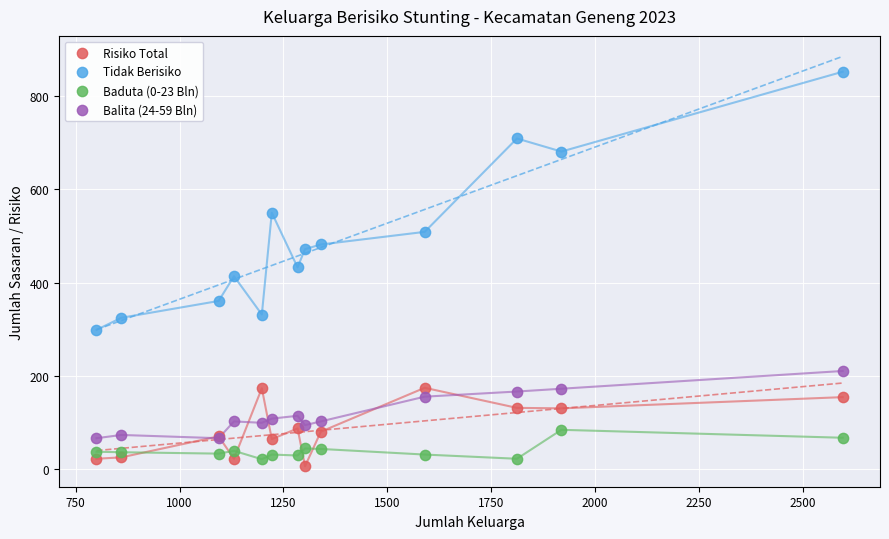

Which series reaches the maximum Y coordinate?

Tidak Berisiko